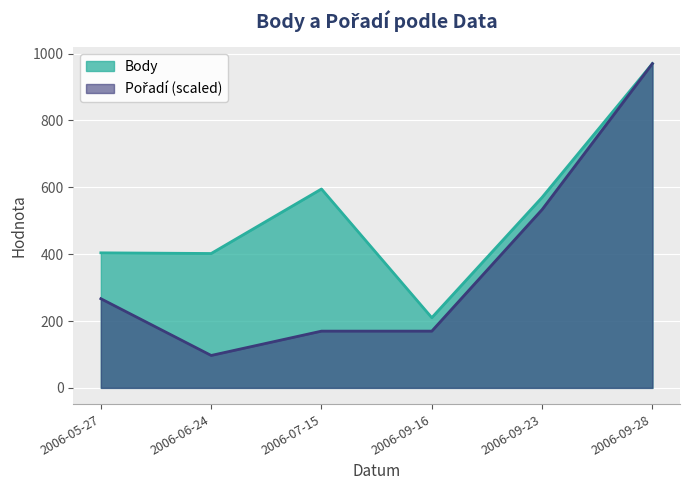

True or false: Body and Pořadí cross at least once.

False